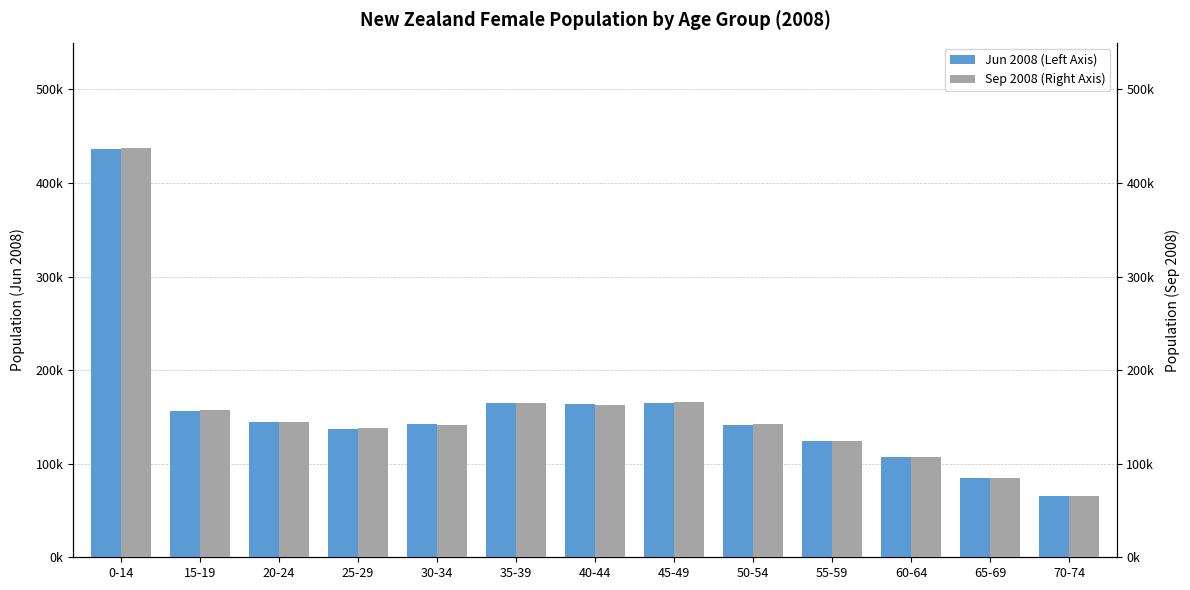

At which category is the sum across all series the highest?

0-14